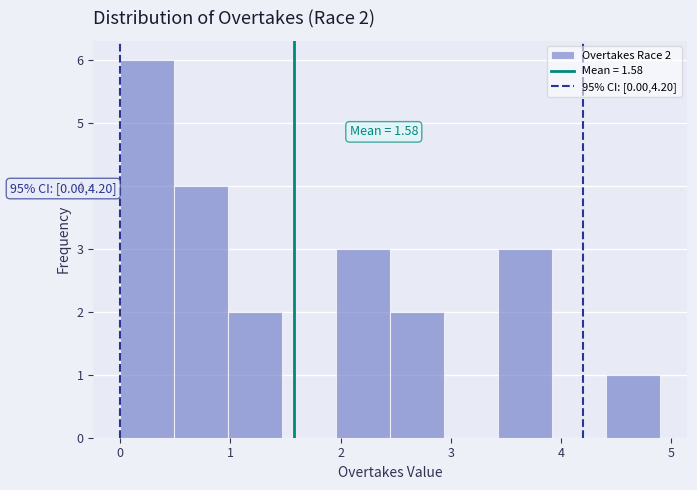

Over which range of the x-axis is the bar tallest?

0.00 to 0.49